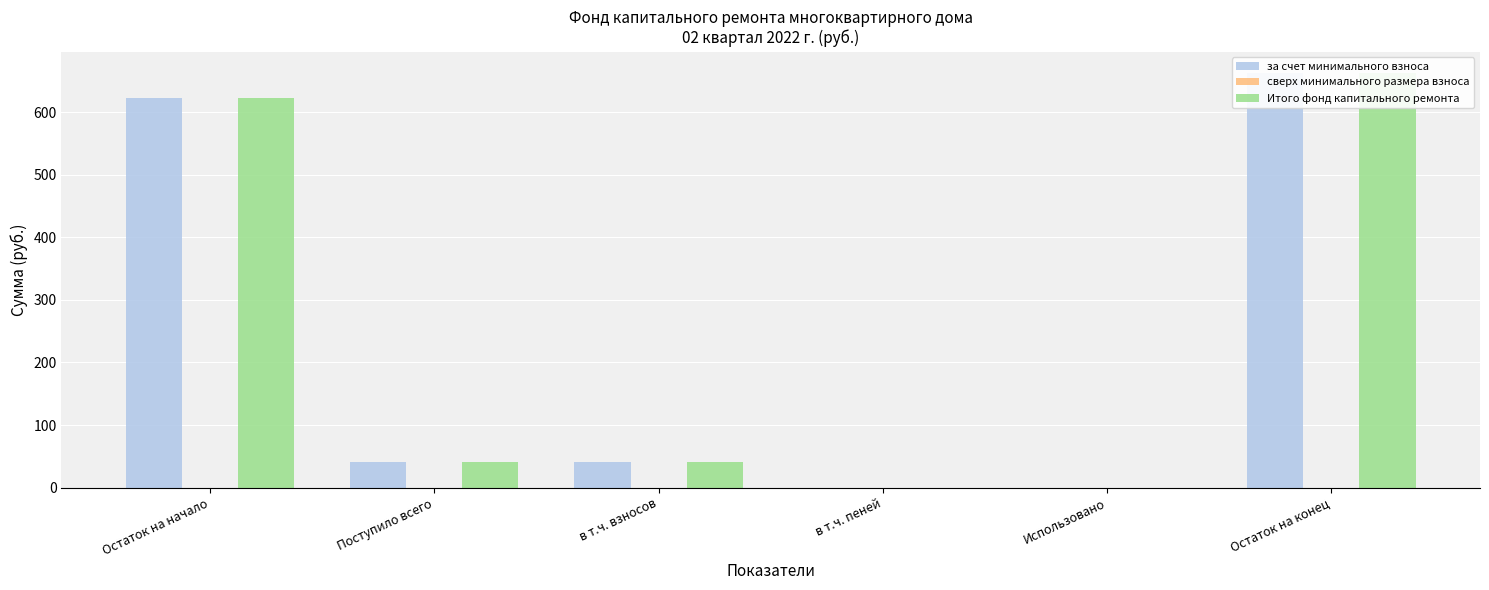

Reading right to left, what are all the values shown in this chart?

за счет минимального взноса: Остаток на конец=663.6	Использовано=0.0	в т.ч. пеней=0.0	в т.ч. взносов=40.2	Поступило всего=40.2	Остаток на начало=623.4
сверх минимального размера взноса: Остаток на конец=0.0	Использовано=0.0	в т.ч. пеней=0.0	в т.ч. взносов=0.0	Поступило всего=0.0	Остаток на начало=0.0
Итого фонд капитального ремонта: Остаток на конец=663.6	Использовано=0.0	в т.ч. пеней=0.0	в т.ч. взносов=40.2	Поступило всего=40.2	Остаток на начало=623.4